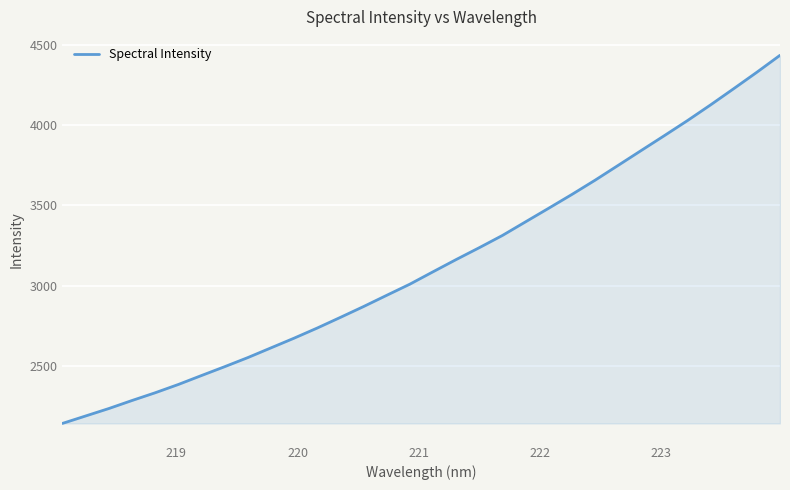

What is the maximum value shown in the chart?

4435.7